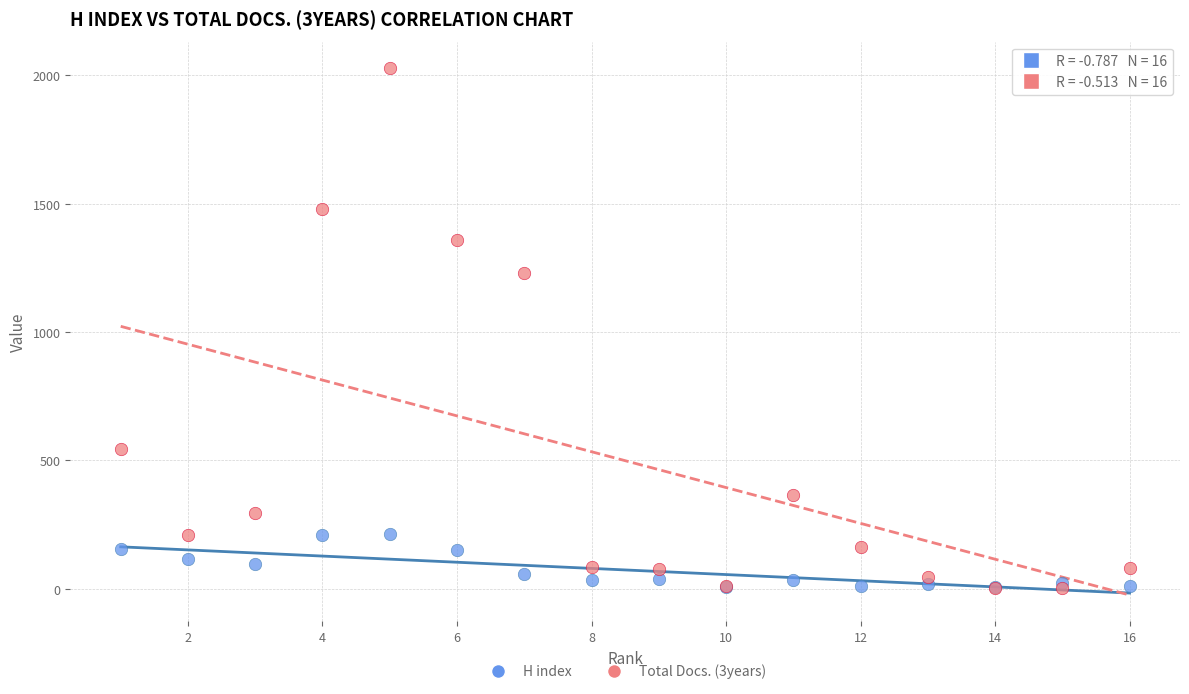

Across all series, what Y value is closest to 1015?

1231